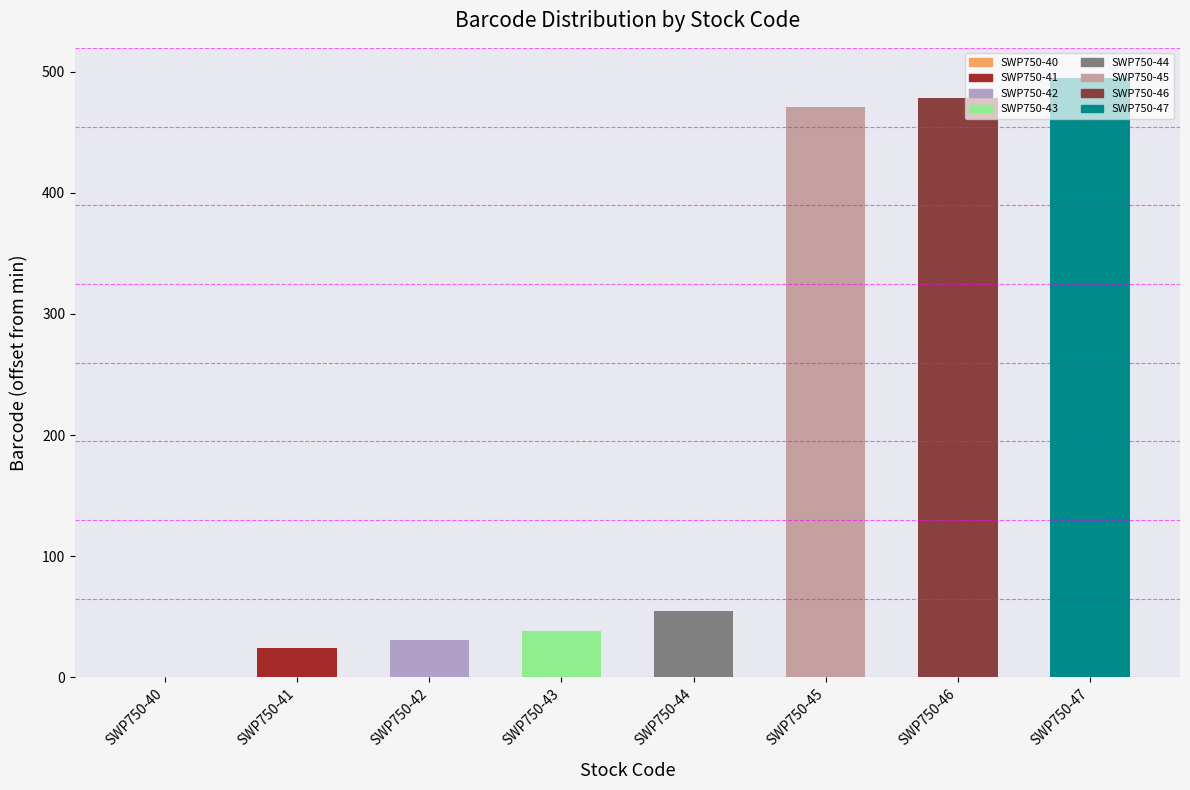

How many values are above zero?

7